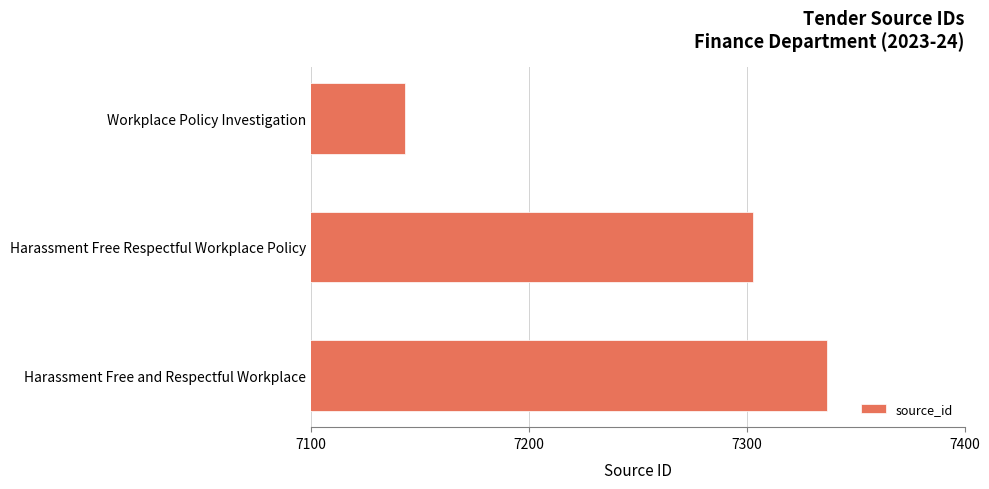

Reading bottom to top, extract all data points from this chart.

7337	7303	7143